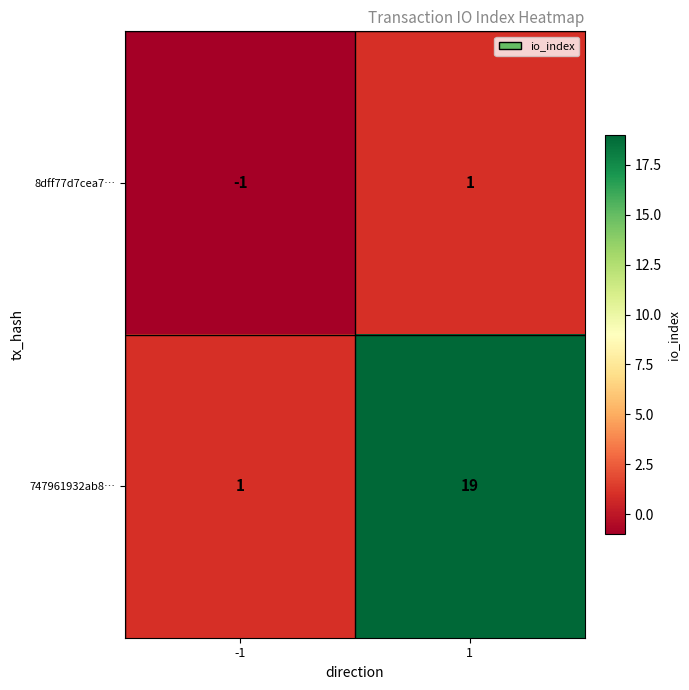

Rank the series by their average value, from lowest to highest.

8dff77d7cea7…, 747961932ab8…